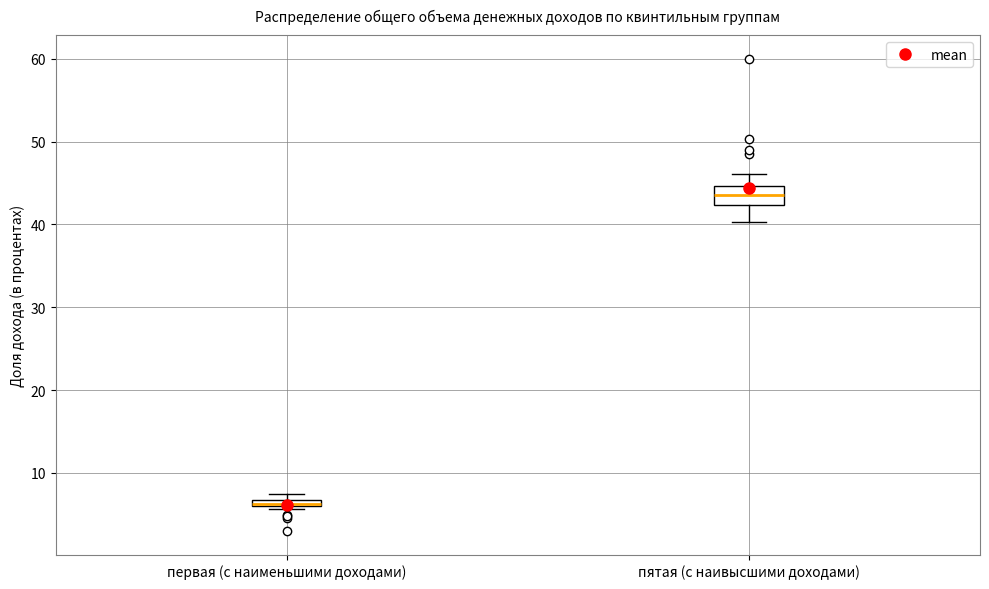

Which box has the lowest median line?

первая (с наименьшими доходами)